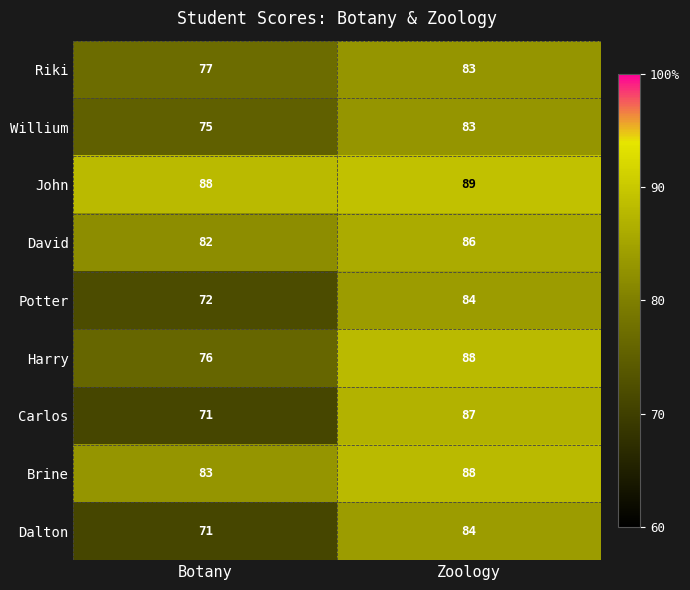

Which series has the largest total across all categories?

John